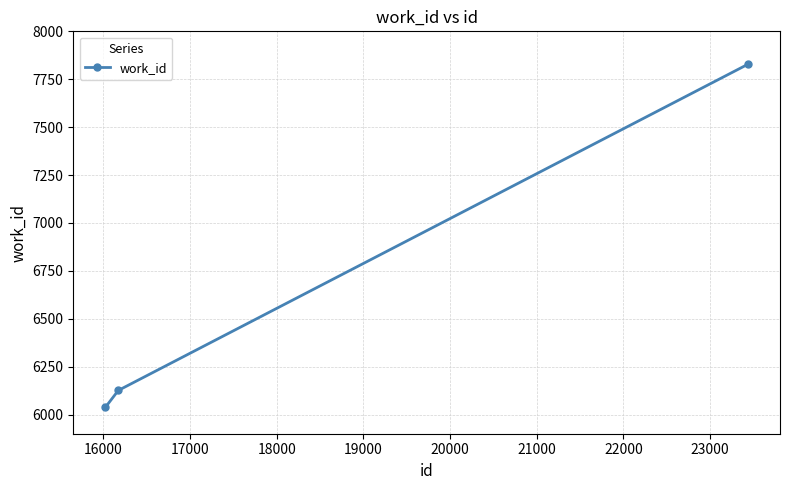

What is the maximum value shown in the chart?

7828